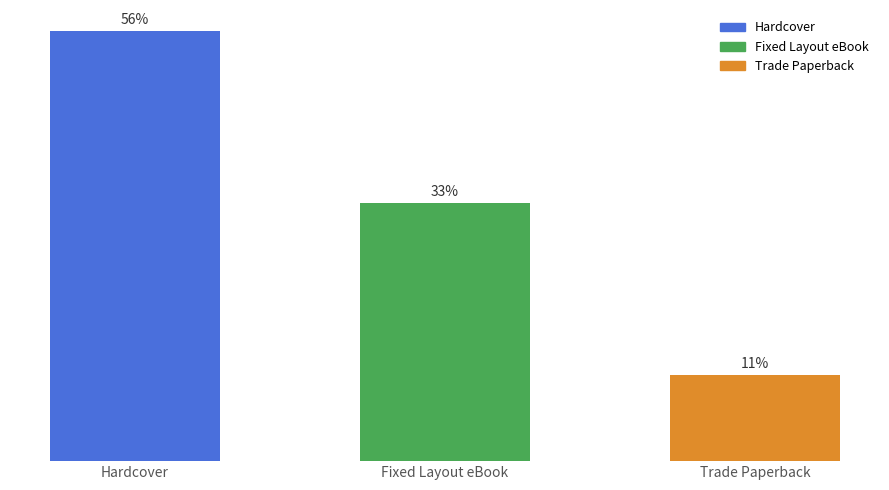

Between Hardcover and Fixed Layout eBook, which is larger?

Hardcover